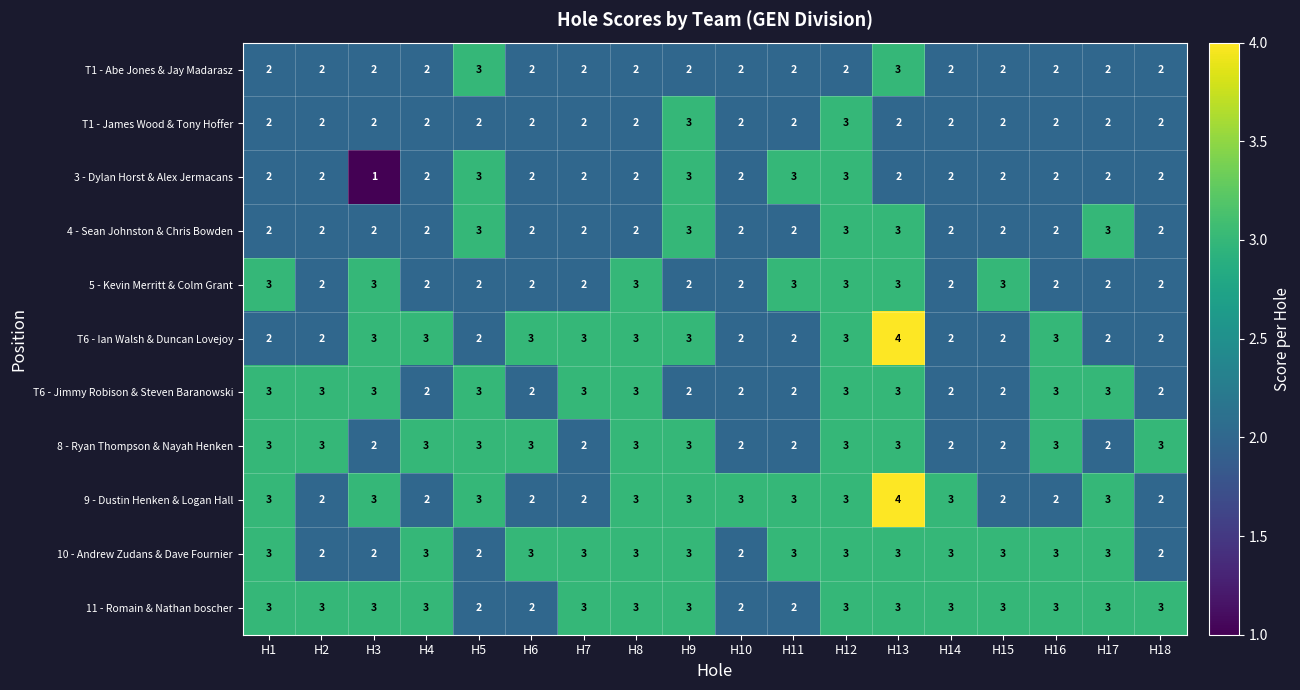

How many 8 - Ryan Thompson & Nayah Henken values are between 2 and 3?

18